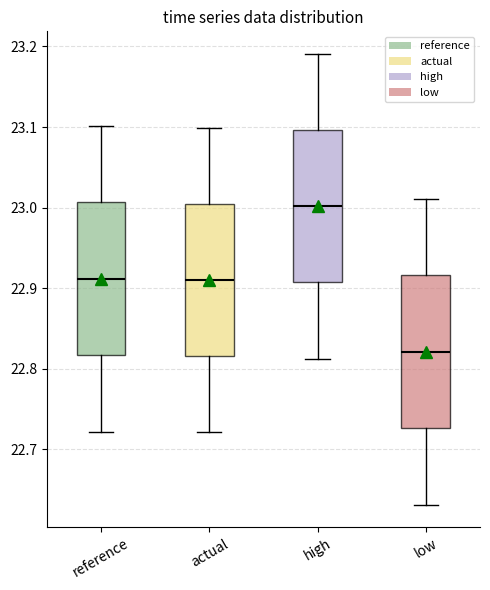

Reading left to right, transcribe this box plot: for each box, give where its median line is, the range the box spans, and where its two whiskers end, as read against the y-axis. The values are not printed on the chart, so give them approximately, as read against the axis.

reference: median 22.91, box 22.82 to 23.01, whiskers 22.72 to 23.10
actual: median 22.91, box 22.82 to 23.00, whiskers 22.72 to 23.10
high: median 23.00, box 22.91 to 23.10, whiskers 22.81 to 23.19
low: median 22.82, box 22.73 to 22.92, whiskers 22.63 to 23.01